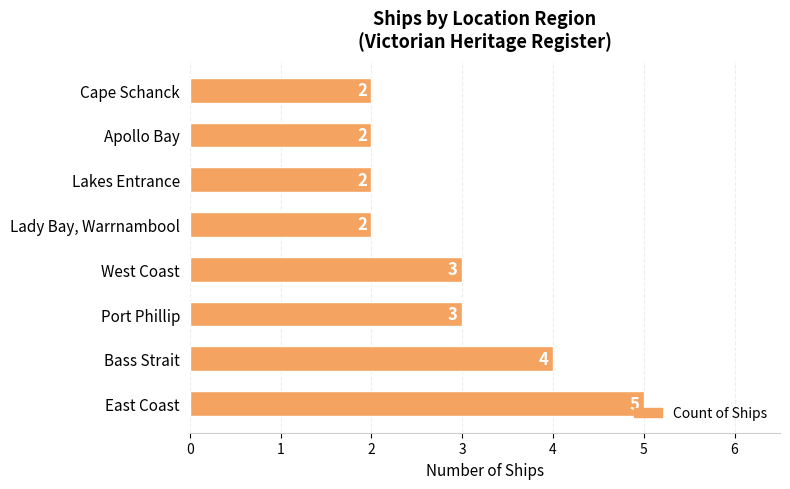

The value at Port Phillip is 5. True or false?

False